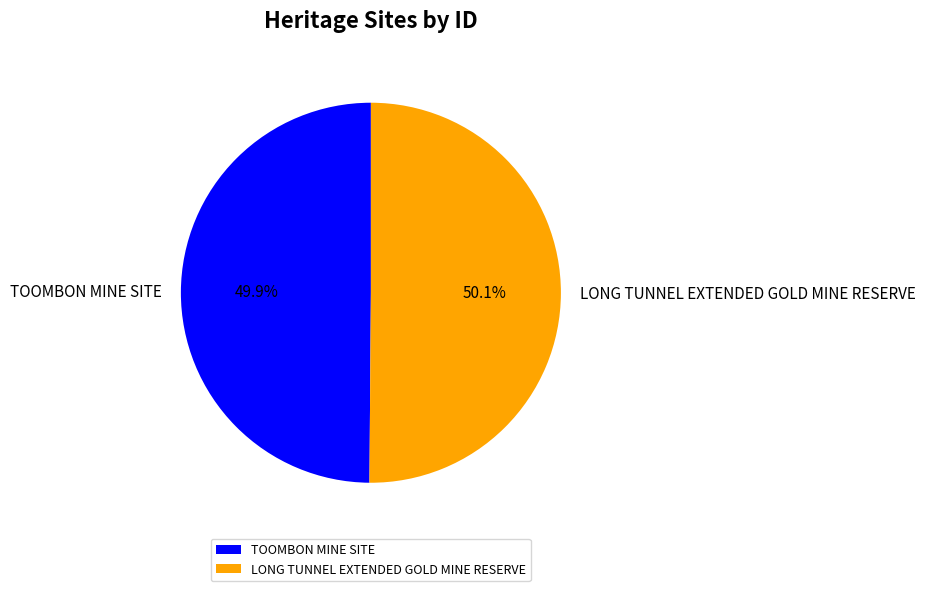

How much of the chart is everything except TOOMBON MINE SITE?

50.1%